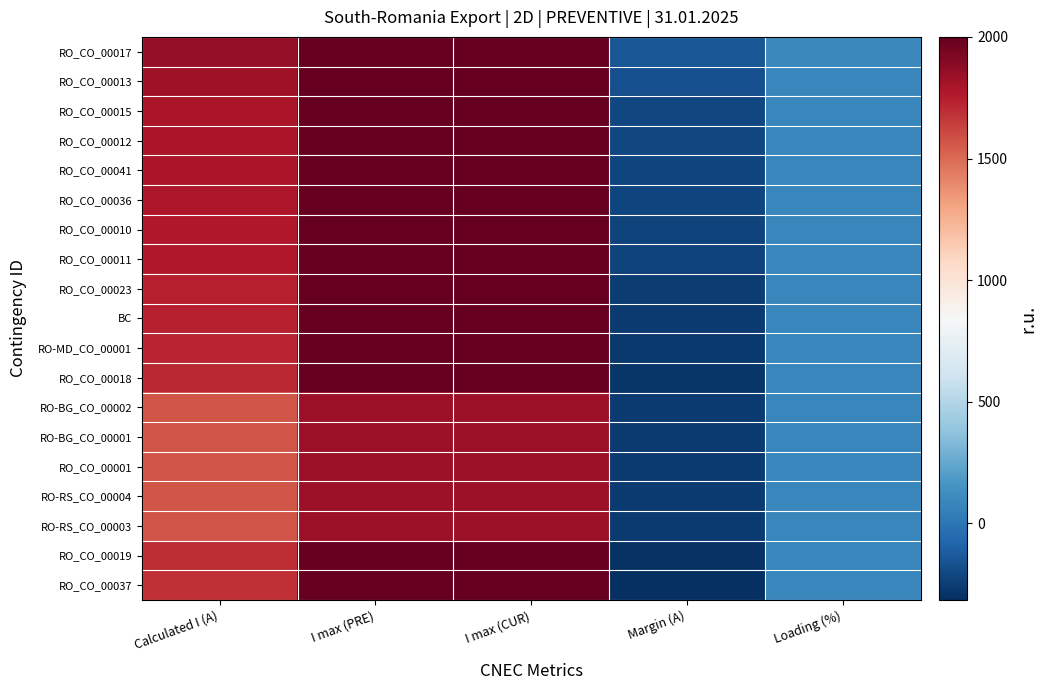

Which has a higher value, I max (PRE) or Calculated I (A)?

I max (PRE)